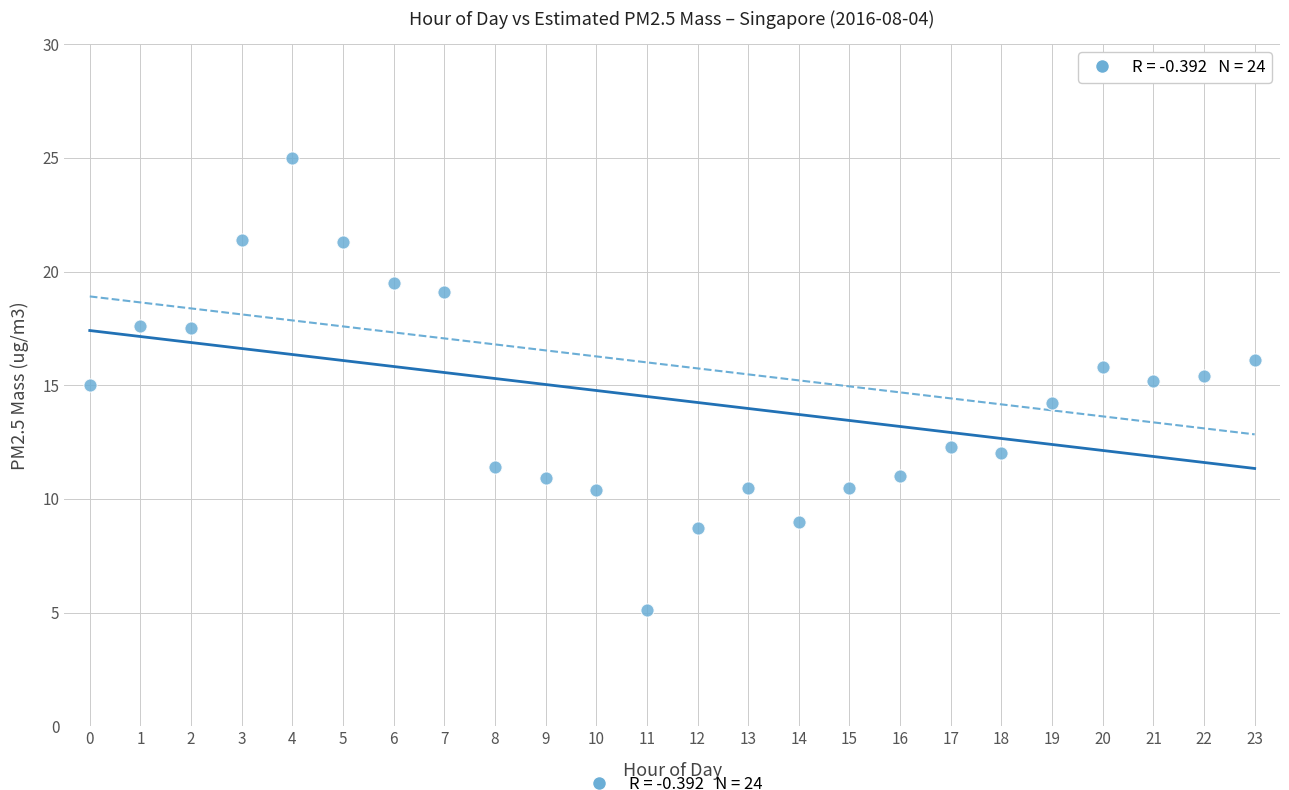

What is the range of Y values (max minus min)?

19.9